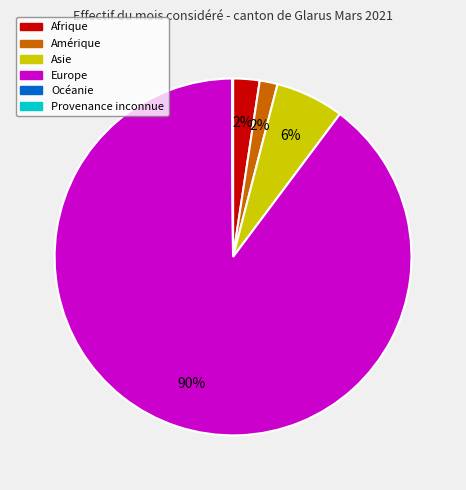

What is the largest slice in the pie chart?

Europe